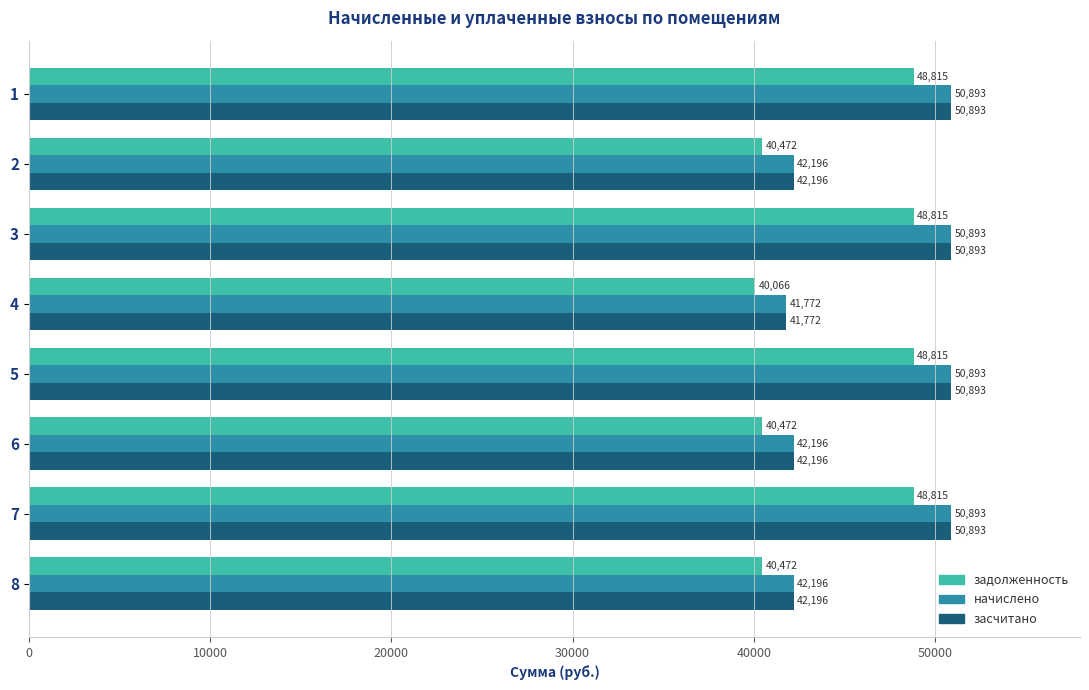

What are all the series names shown in the legend?

задолженность, начислено, засчитано